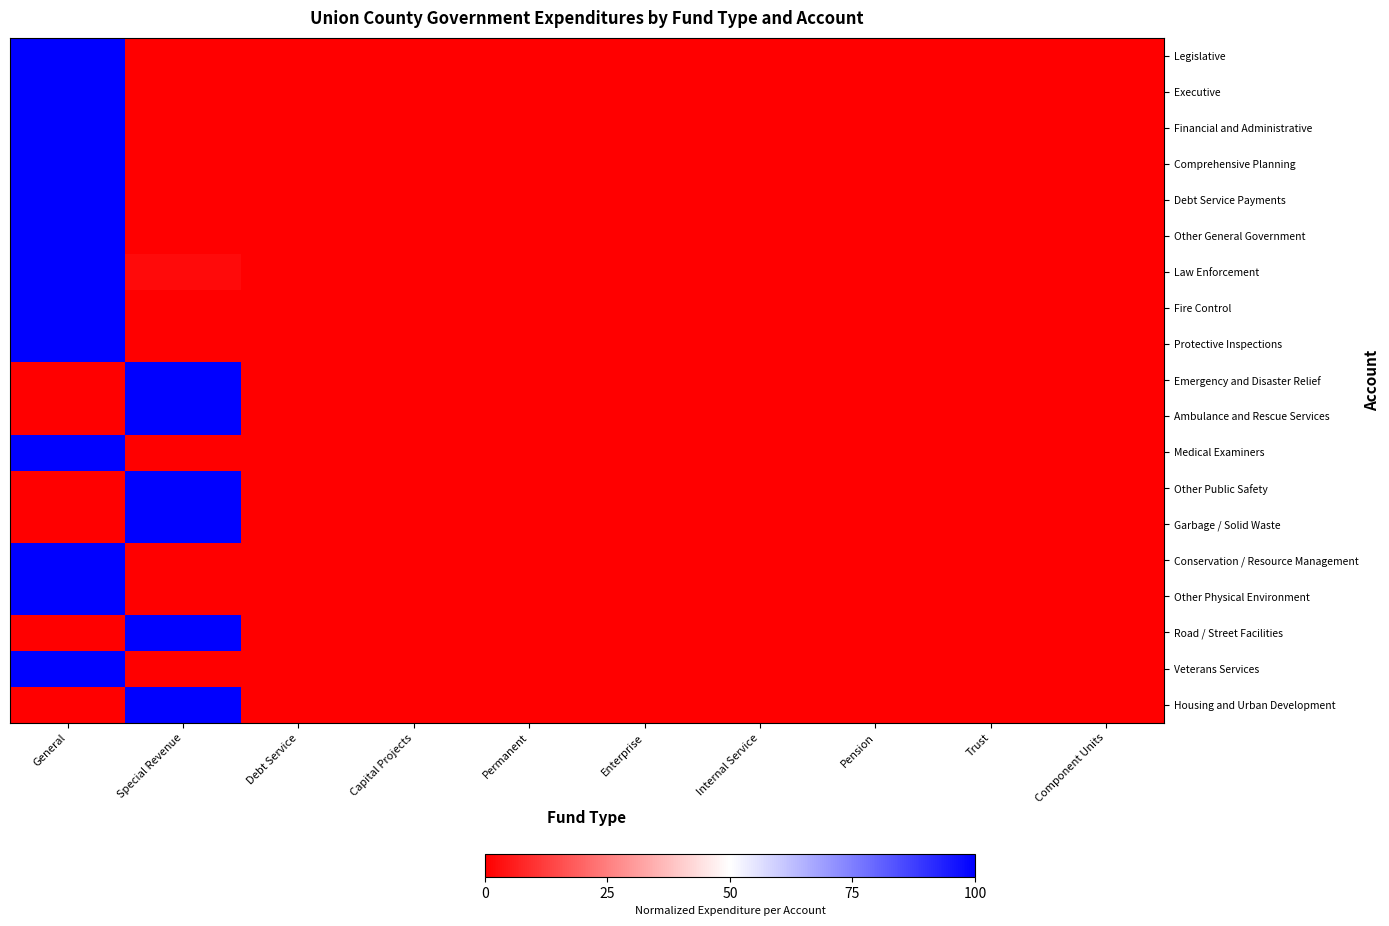

Reading left to right, list all the values displayed in this chart.

Legislative: General=1.0	Special Revenue=0.0	Debt Service=0.0	Capital Projects=0.0	Permanent=0.0	Enterprise=0.0	Internal Service=0.0	Pension=0.0	Trust=0.0	Component Units=0.0
Executive: General=1.0	Special Revenue=0.0	Debt Service=0.0	Capital Projects=0.0	Permanent=0.0	Enterprise=0.0	Internal Service=0.0	Pension=0.0	Trust=0.0	Component Units=0.0
Financial and Administrative: General=1.0	Special Revenue=0.0	Debt Service=0.0	Capital Projects=0.0	Permanent=0.0	Enterprise=0.0	Internal Service=0.0	Pension=0.0	Trust=0.0	Component Units=0.0
Comprehensive Planning: General=1.0	Special Revenue=0.0	Debt Service=0.0	Capital Projects=0.0	Permanent=0.0	Enterprise=0.0	Internal Service=0.0	Pension=0.0	Trust=0.0	Component Units=0.0
Debt Service Payments: General=1.0	Special Revenue=0.0	Debt Service=0.0	Capital Projects=0.0	Permanent=0.0	Enterprise=0.0	Internal Service=0.0	Pension=0.0	Trust=0.0	Component Units=0.0
Other General Government: General=1.0	Special Revenue=0.0	Debt Service=0.0	Capital Projects=0.0	Permanent=0.0	Enterprise=0.0	Internal Service=0.0	Pension=0.0	Trust=0.0	Component Units=0.0
Law Enforcement: General=1.0	Special Revenue=0.0	Debt Service=0.0	Capital Projects=0.0	Permanent=0.0	Enterprise=0.0	Internal Service=0.0	Pension=0.0	Trust=0.0	Component Units=0.0
Fire Control: General=1.0	Special Revenue=0.0	Debt Service=0.0	Capital Projects=0.0	Permanent=0.0	Enterprise=0.0	Internal Service=0.0	Pension=0.0	Trust=0.0	Component Units=0.0
Protective Inspections: General=1.0	Special Revenue=0.0	Debt Service=0.0	Capital Projects=0.0	Permanent=0.0	Enterprise=0.0	Internal Service=0.0	Pension=0.0	Trust=0.0	Component Units=0.0
Emergency and Disaster Relief: General=0.0	Special Revenue=1.0	Debt Service=0.0	Capital Projects=0.0	Permanent=0.0	Enterprise=0.0	Internal Service=0.0	Pension=0.0	Trust=0.0	Component Units=0.0
Ambulance and Rescue Services: General=0.0	Special Revenue=1.0	Debt Service=0.0	Capital Projects=0.0	Permanent=0.0	Enterprise=0.0	Internal Service=0.0	Pension=0.0	Trust=0.0	Component Units=0.0
Medical Examiners: General=1.0	Special Revenue=0.0	Debt Service=0.0	Capital Projects=0.0	Permanent=0.0	Enterprise=0.0	Internal Service=0.0	Pension=0.0	Trust=0.0	Component Units=0.0
Other Public Safety: General=0.0	Special Revenue=1.0	Debt Service=0.0	Capital Projects=0.0	Permanent=0.0	Enterprise=0.0	Internal Service=0.0	Pension=0.0	Trust=0.0	Component Units=0.0
Garbage / Solid Waste: General=0.0	Special Revenue=1.0	Debt Service=0.0	Capital Projects=0.0	Permanent=0.0	Enterprise=0.0	Internal Service=0.0	Pension=0.0	Trust=0.0	Component Units=0.0
Conservation / Resource Management: General=1.0	Special Revenue=0.0	Debt Service=0.0	Capital Projects=0.0	Permanent=0.0	Enterprise=0.0	Internal Service=0.0	Pension=0.0	Trust=0.0	Component Units=0.0
Other Physical Environment: General=1.0	Special Revenue=0.0	Debt Service=0.0	Capital Projects=0.0	Permanent=0.0	Enterprise=0.0	Internal Service=0.0	Pension=0.0	Trust=0.0	Component Units=0.0
Road / Street Facilities: General=0.0	Special Revenue=1.0	Debt Service=0.0	Capital Projects=0.0	Permanent=0.0	Enterprise=0.0	Internal Service=0.0	Pension=0.0	Trust=0.0	Component Units=0.0
Veterans Services: General=1.0	Special Revenue=0.0	Debt Service=0.0	Capital Projects=0.0	Permanent=0.0	Enterprise=0.0	Internal Service=0.0	Pension=0.0	Trust=0.0	Component Units=0.0
Housing and Urban Development: General=0.0	Special Revenue=1.0	Debt Service=0.0	Capital Projects=0.0	Permanent=0.0	Enterprise=0.0	Internal Service=0.0	Pension=0.0	Trust=0.0	Component Units=0.0